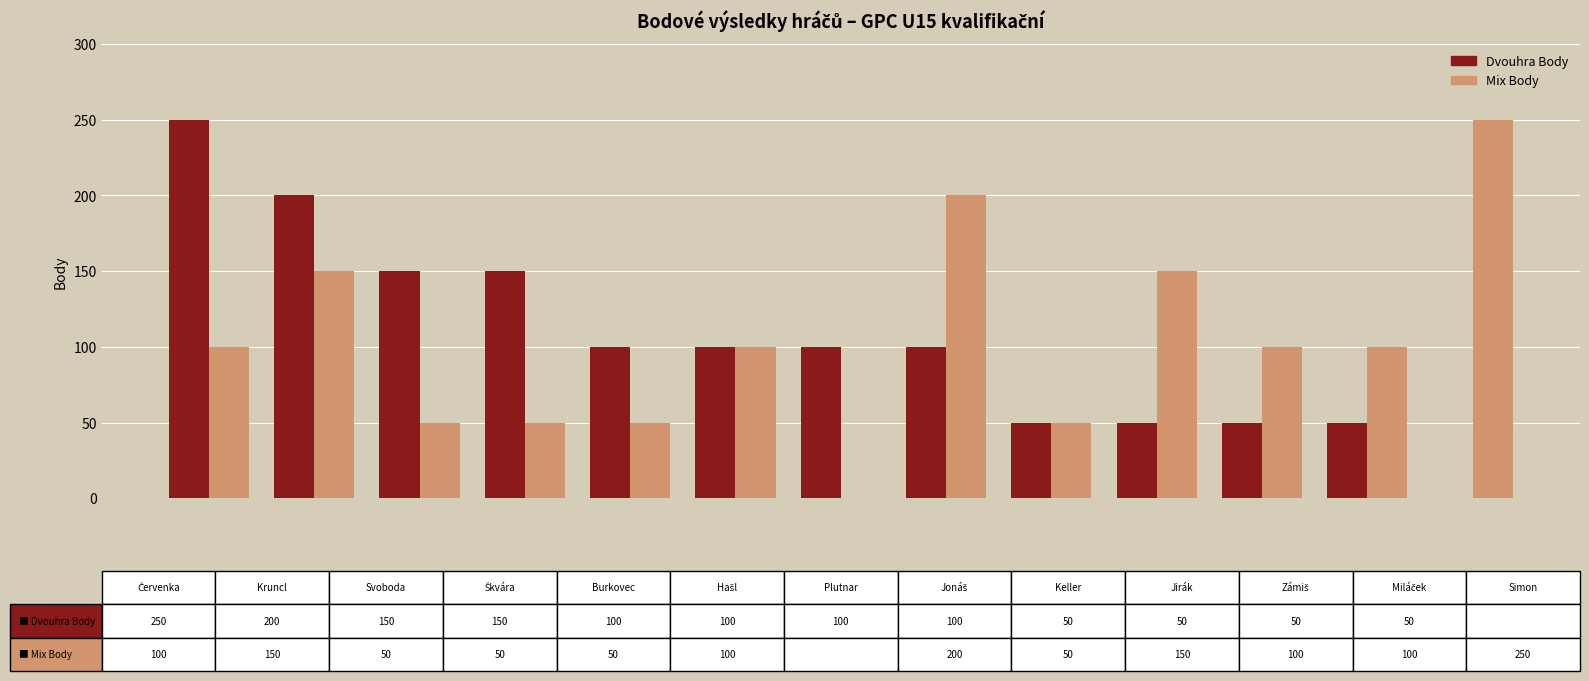

What are all the series names shown in the legend?

Dvouhra Body, Mix Body